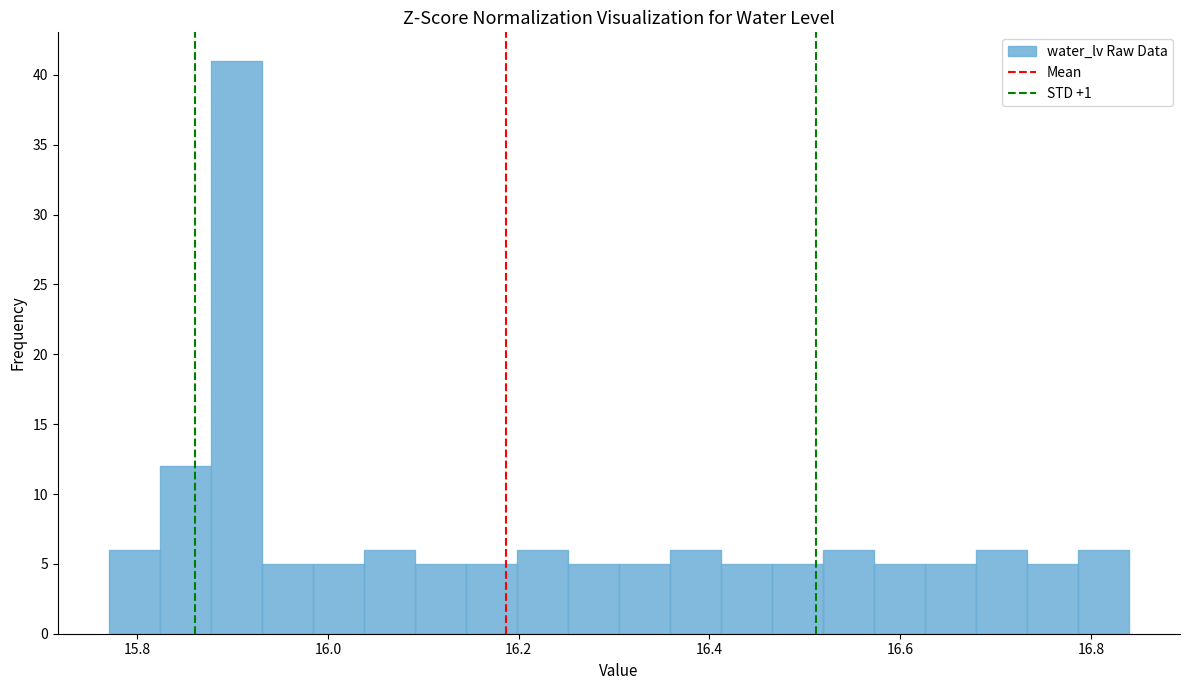

Around what value on the x-axis is the tallest bar? Give the approximate position of its centre, as read against the axis.

15.90